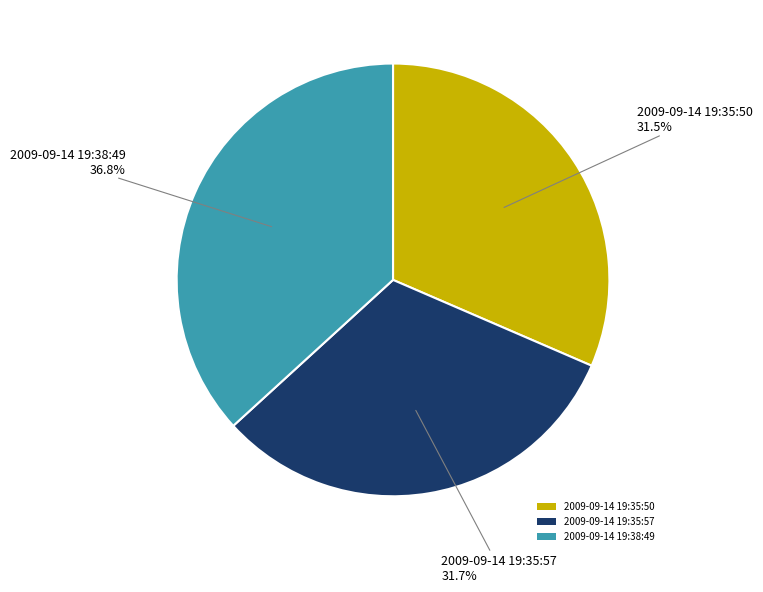

The 2009-09-14 19:38:49 slice represents 51% of the pie. True or false?

False